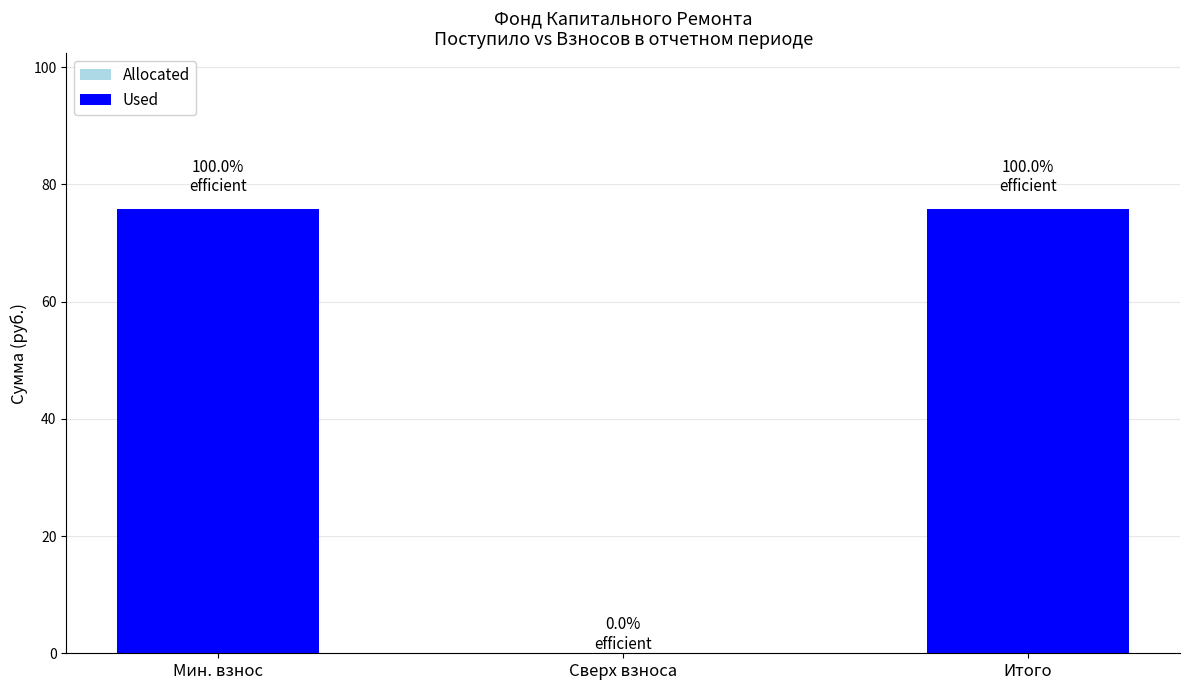

What is the label of the 1st bar from the right?

Итого